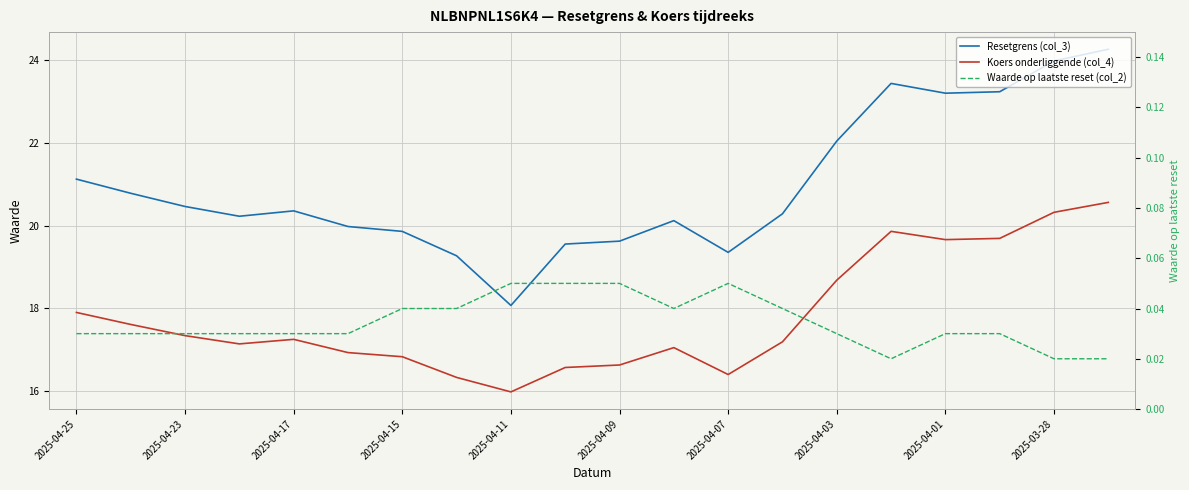

What is the maximum value for Koers onderliggende (col_4)?

20.6